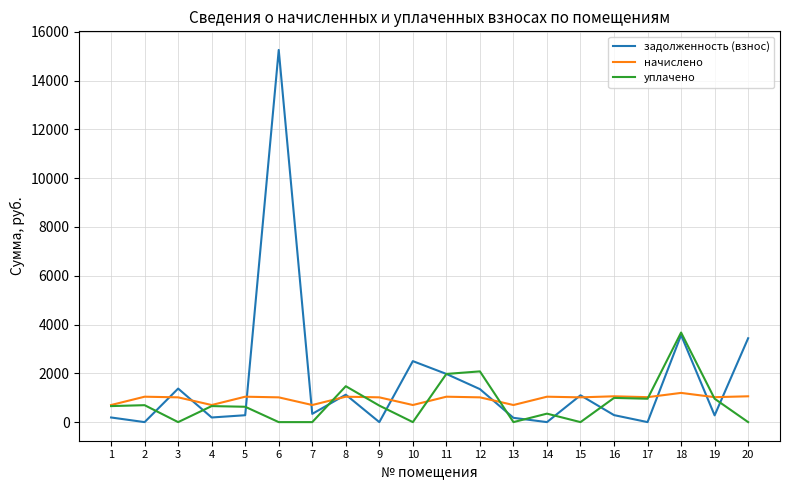

Which series has the largest range (max minus min)?

задолженность (взнос)